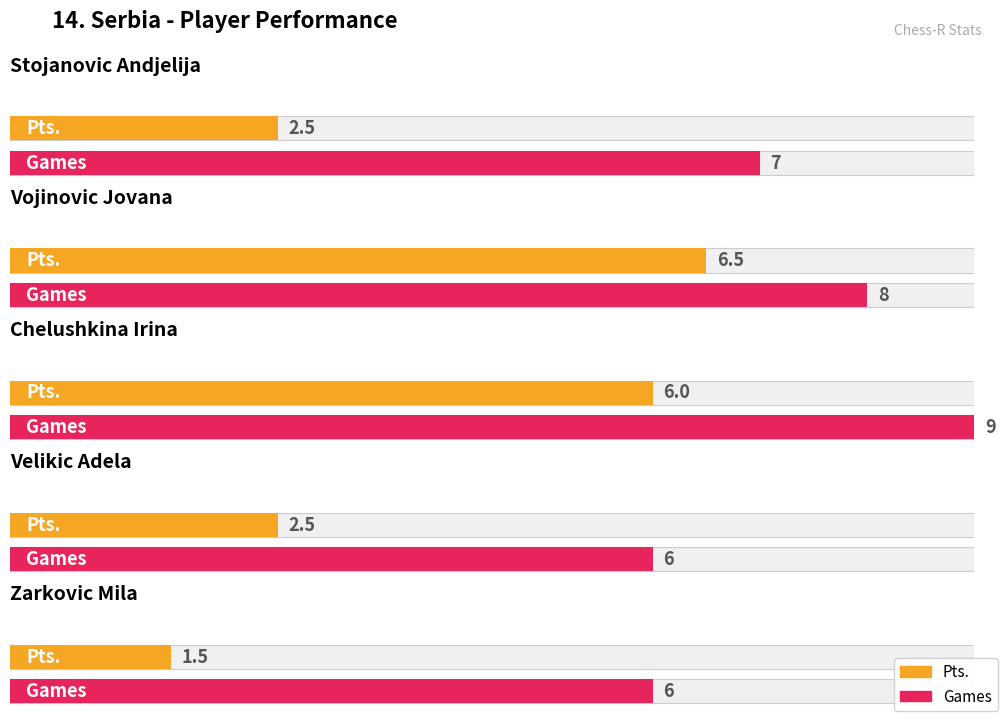

What is the difference between the maximum and minimum values in the Games series?

3.0